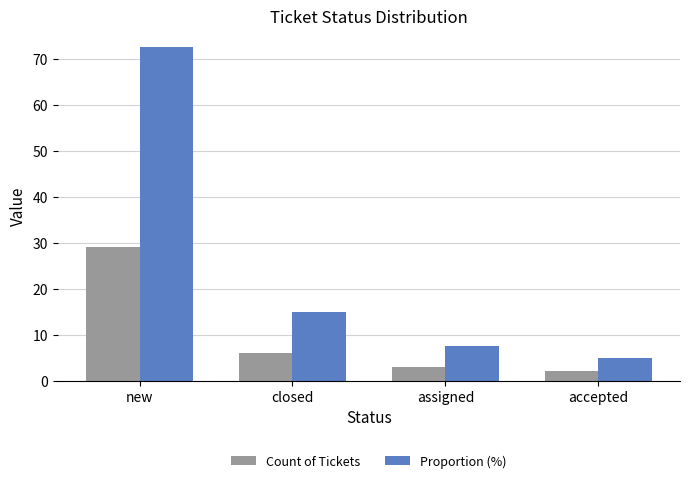

What is the label of the 1st bar from the right?

accepted